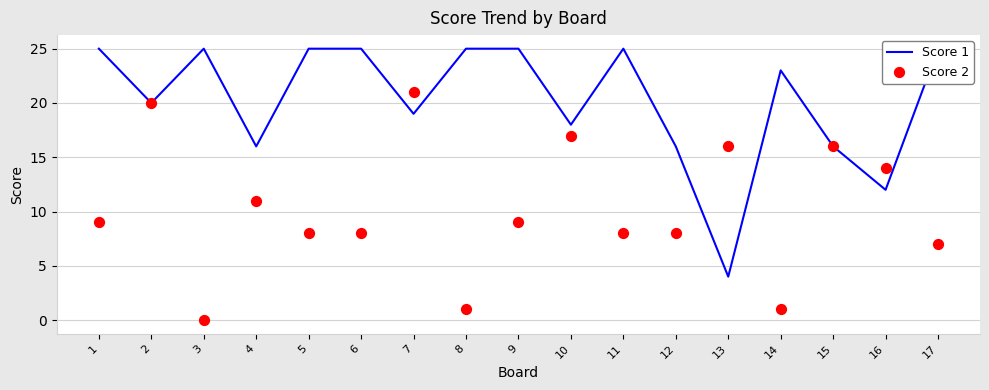

Which series reaches the maximum Y coordinate?

Score 1